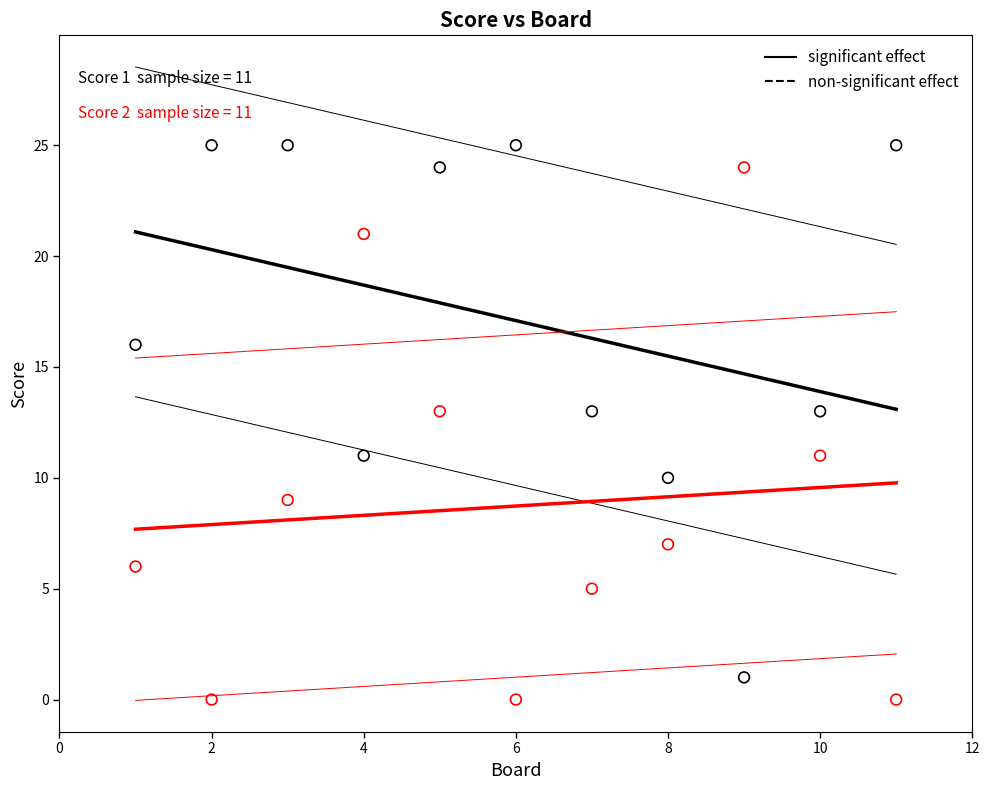

Across all data points, what is the range of Y values (max minus min)?

25